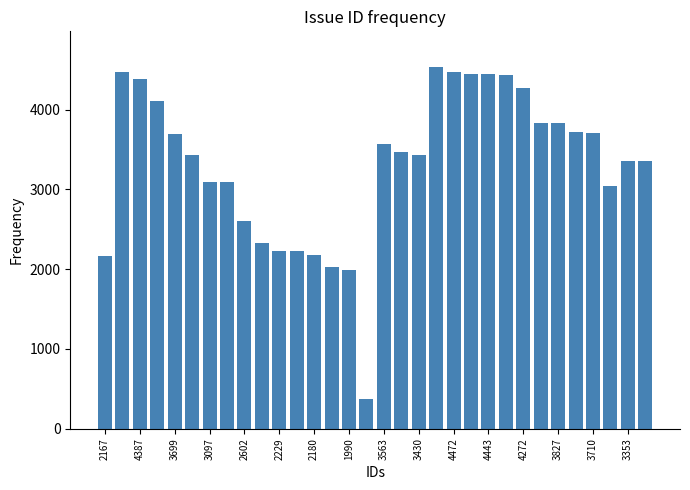

How many bars are there in total?

32